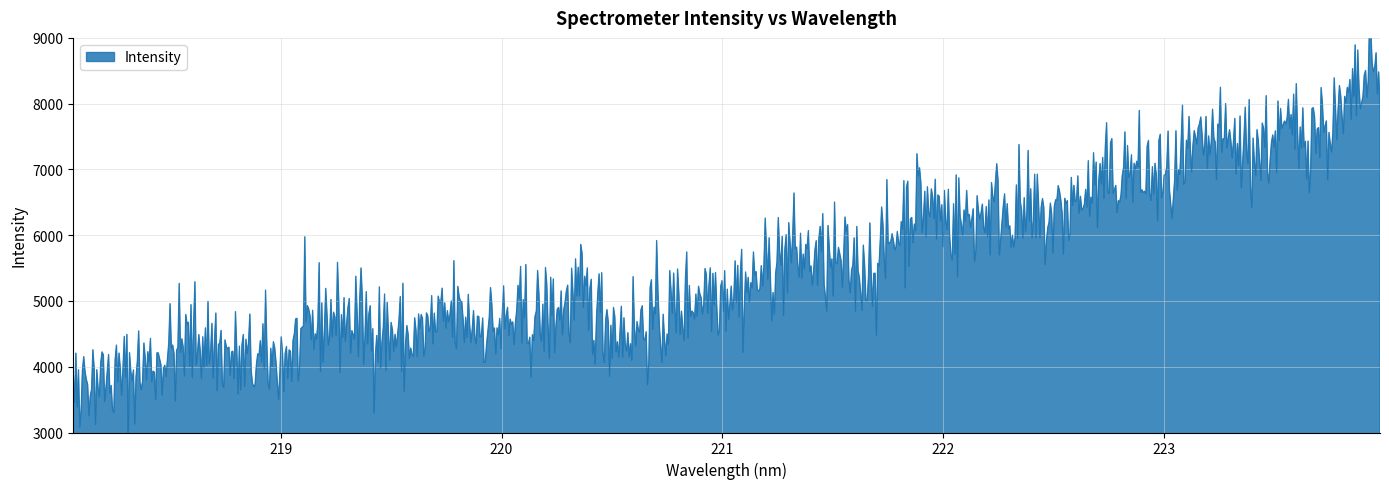

True or false: the data has more than 2 interior local peaks.

False